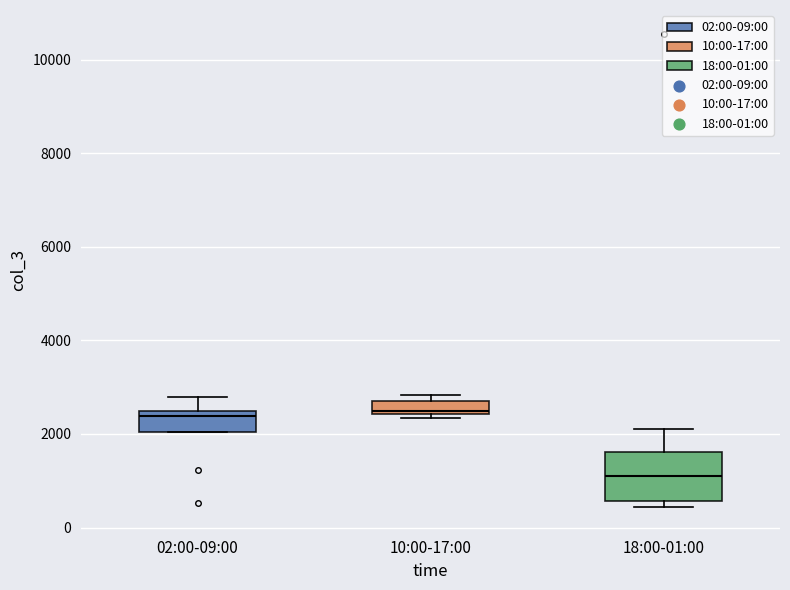

Where is the upper edge of the box for 02:00-09:00 on the y-axis? The values are not printed on the chart, so give them approximately, as read against the axis.

2600